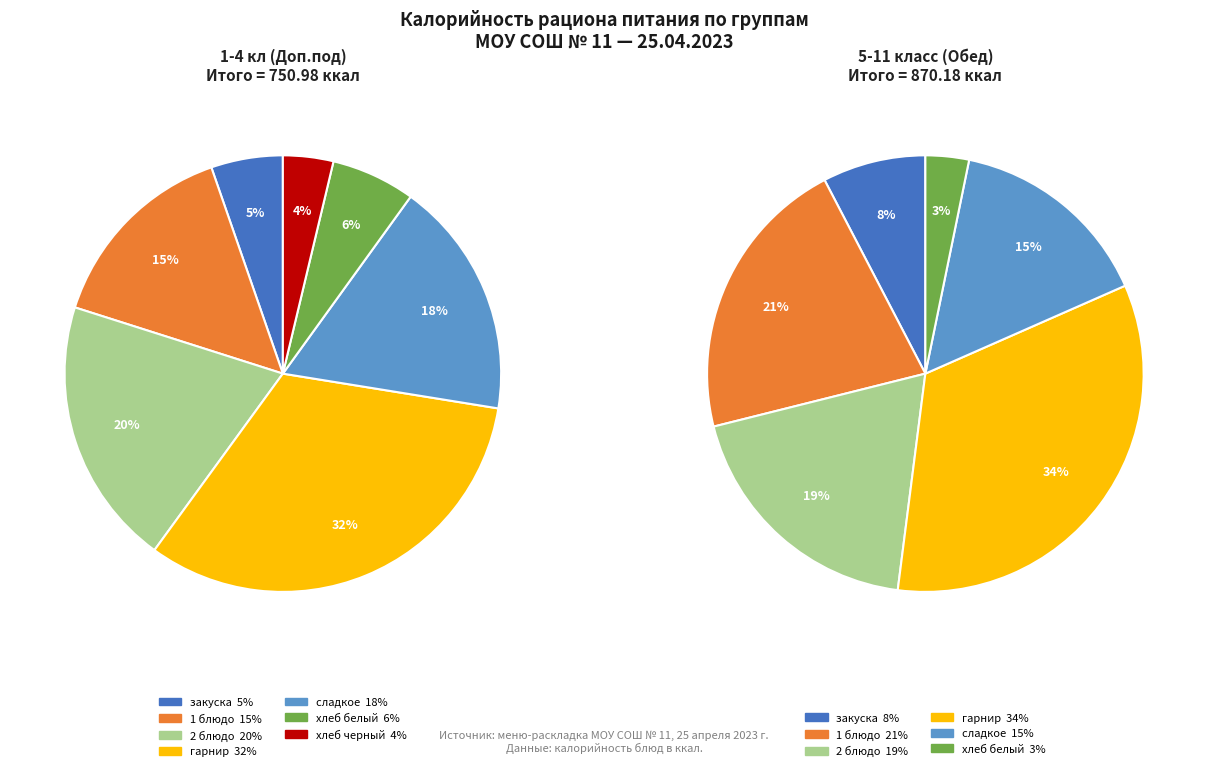

What percentage do 1 блюдо and хлеб белый together represent?

21.0%